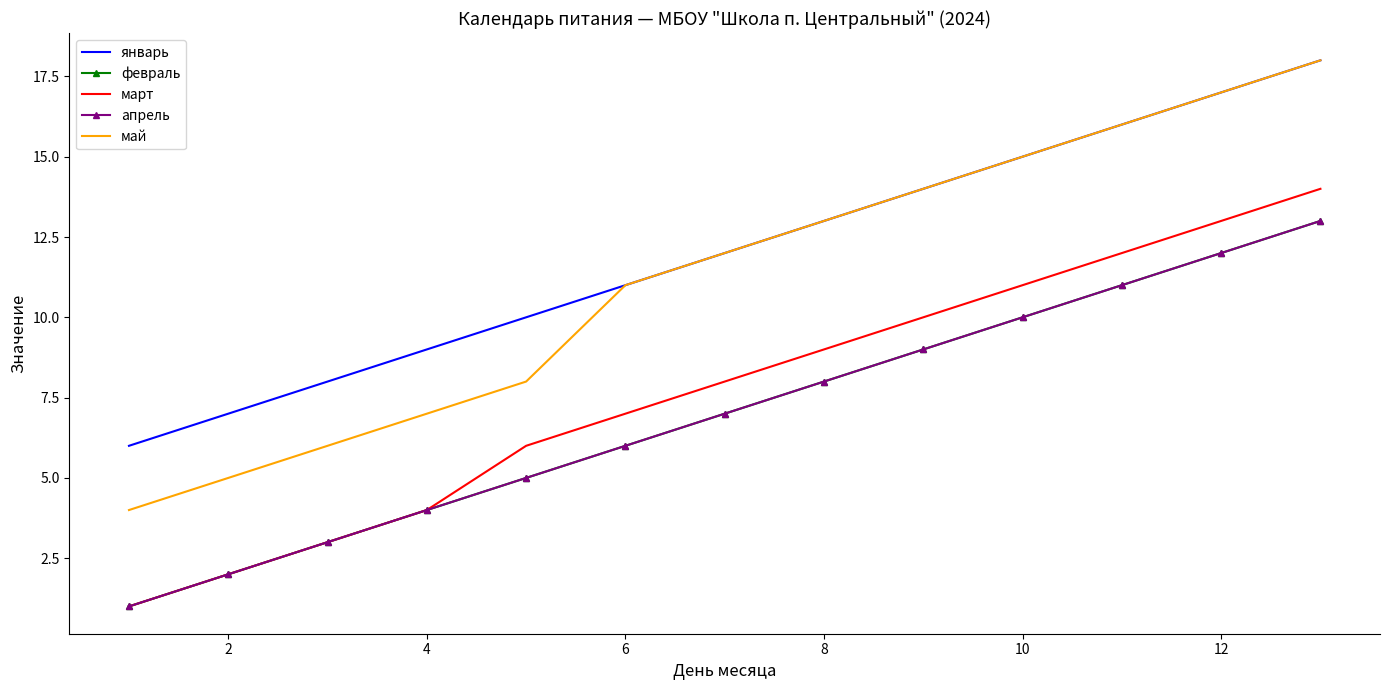

Is this an area chart (filled region under the line)?

No